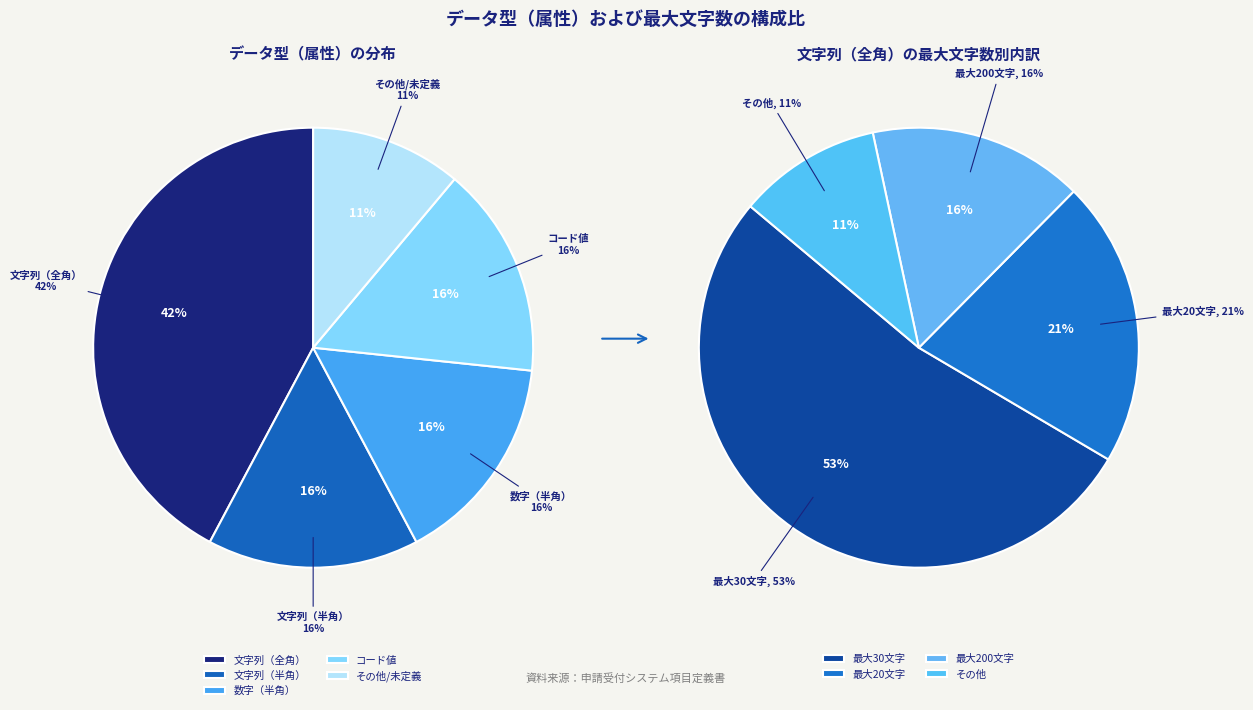

Does any single category account for the majority?

No